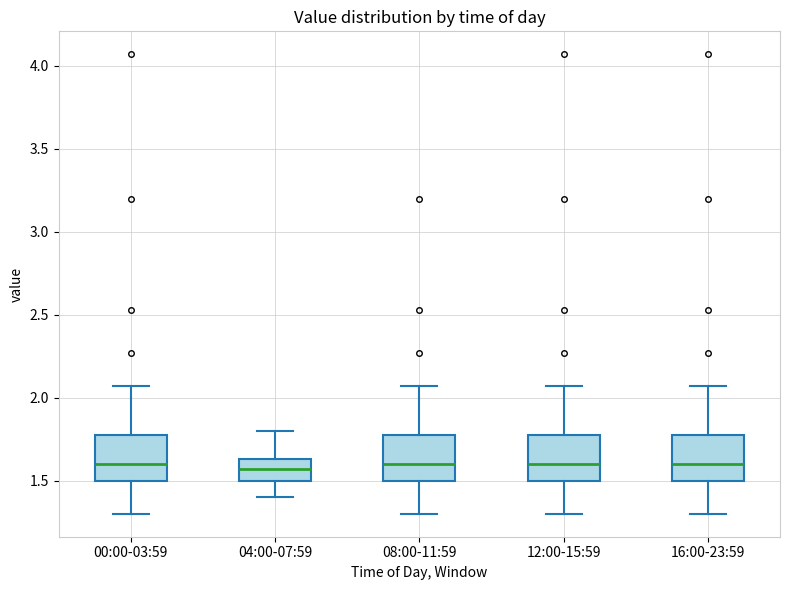

Where does the upper whisker of the box for 12:00-15:59 end on the y-axis? The values are not printed on the chart, so give them approximately, as read against the axis.

2.05